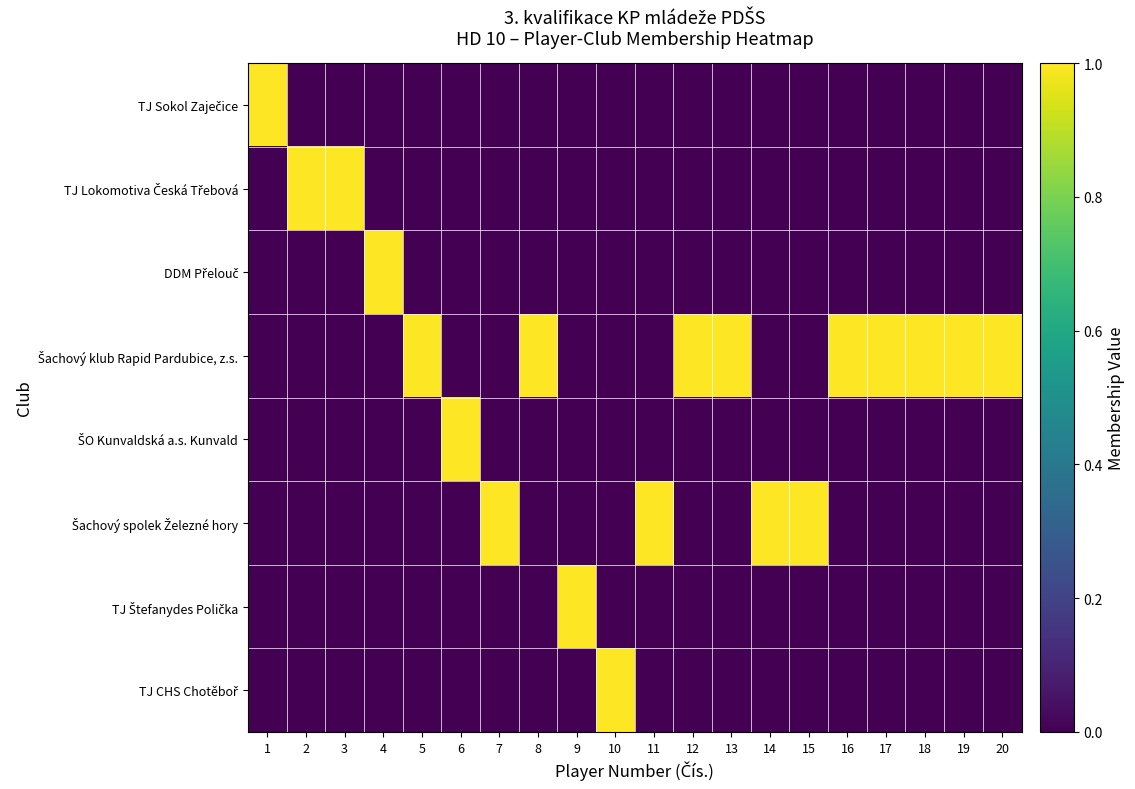

Which series has the widest spread of values?

TJ Sokol Zaječice